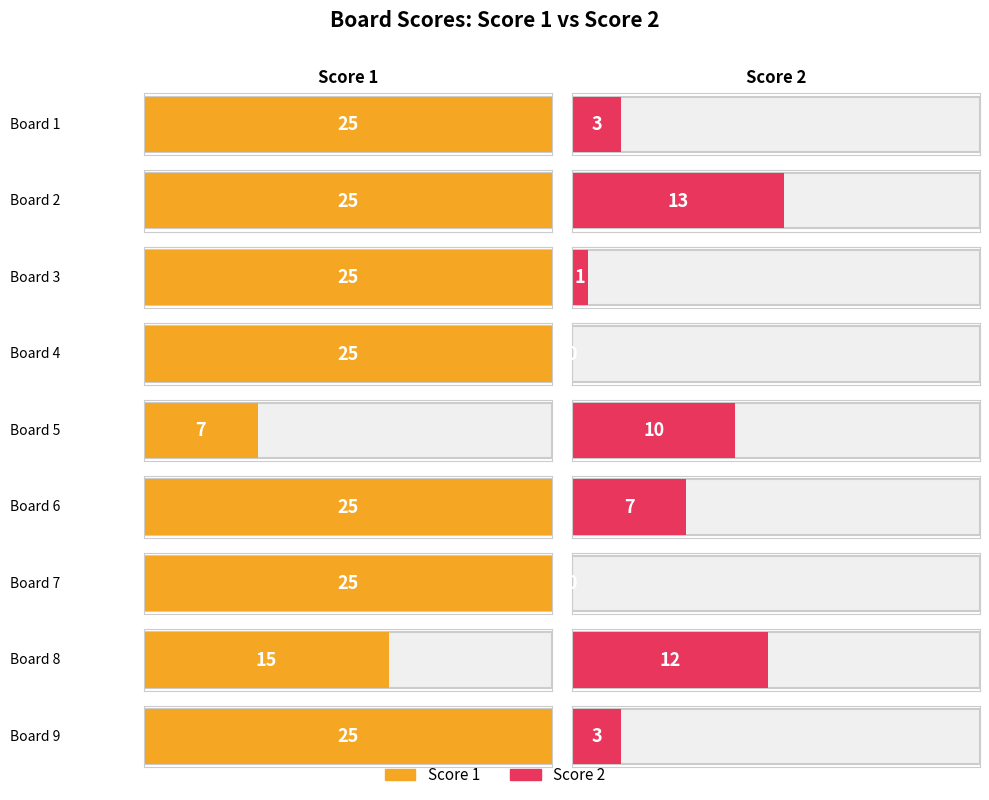

Does the chart contain stacked bars?

No